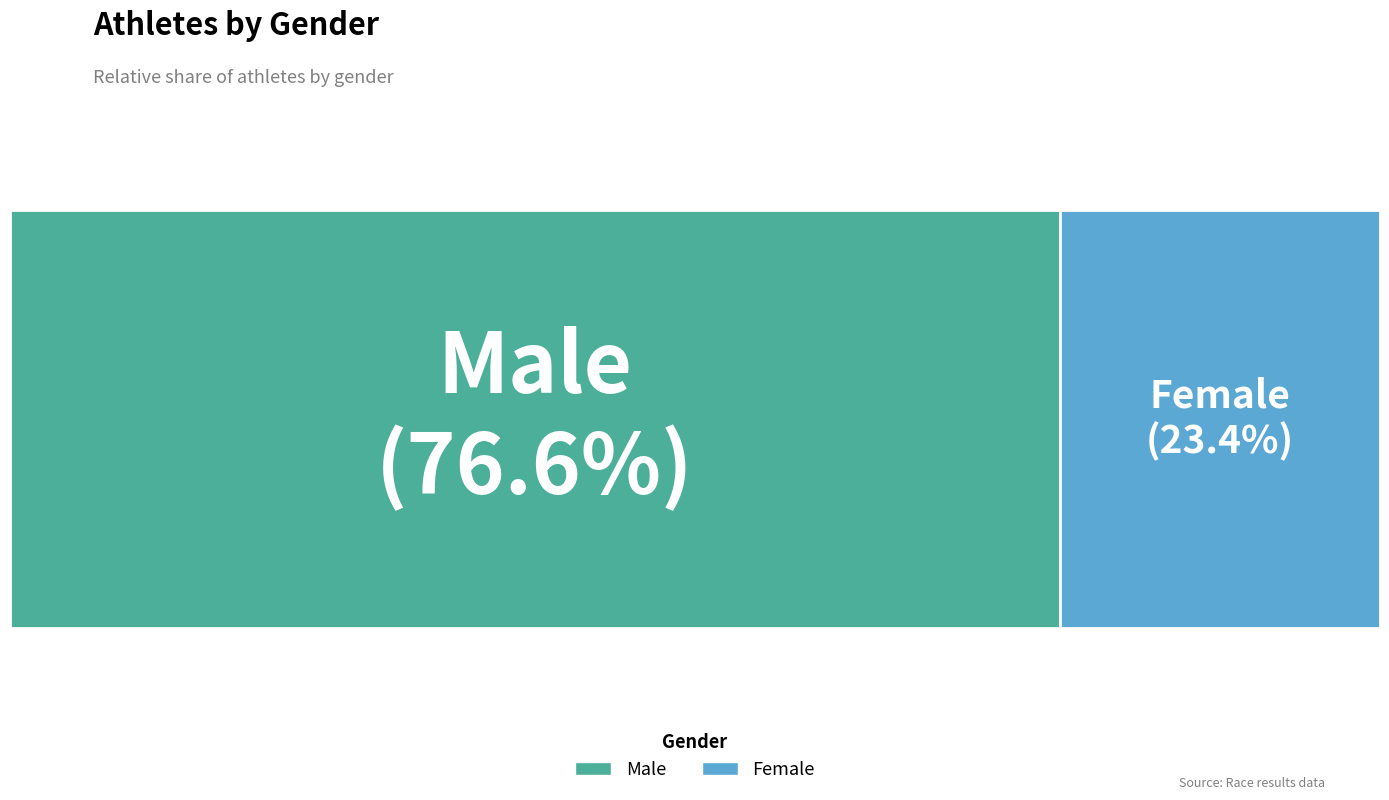

Rank the categories by value from highest to lowest.

Male, Female